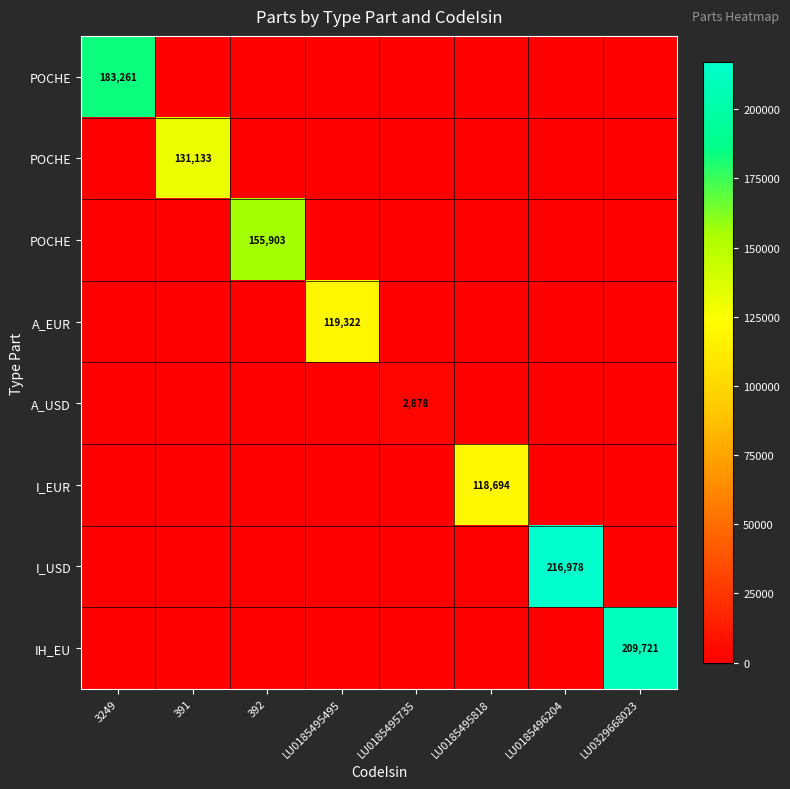

Which category has the lowest value across all series?

391